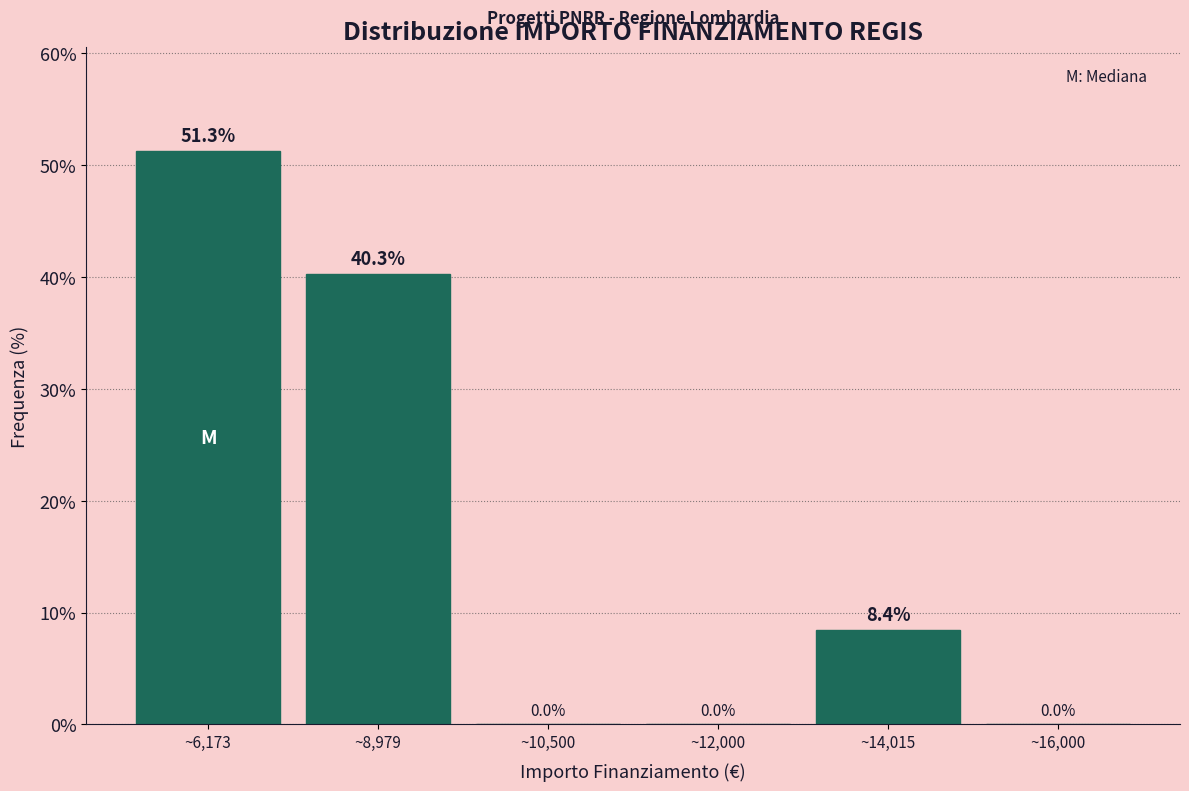

Reading left to right, what are all the values shown in this chart?

~6,173=51.3	~8,979=40.3	~10,500=0.0	~12,000=0.0	~14,015=8.4	~16,000=0.0